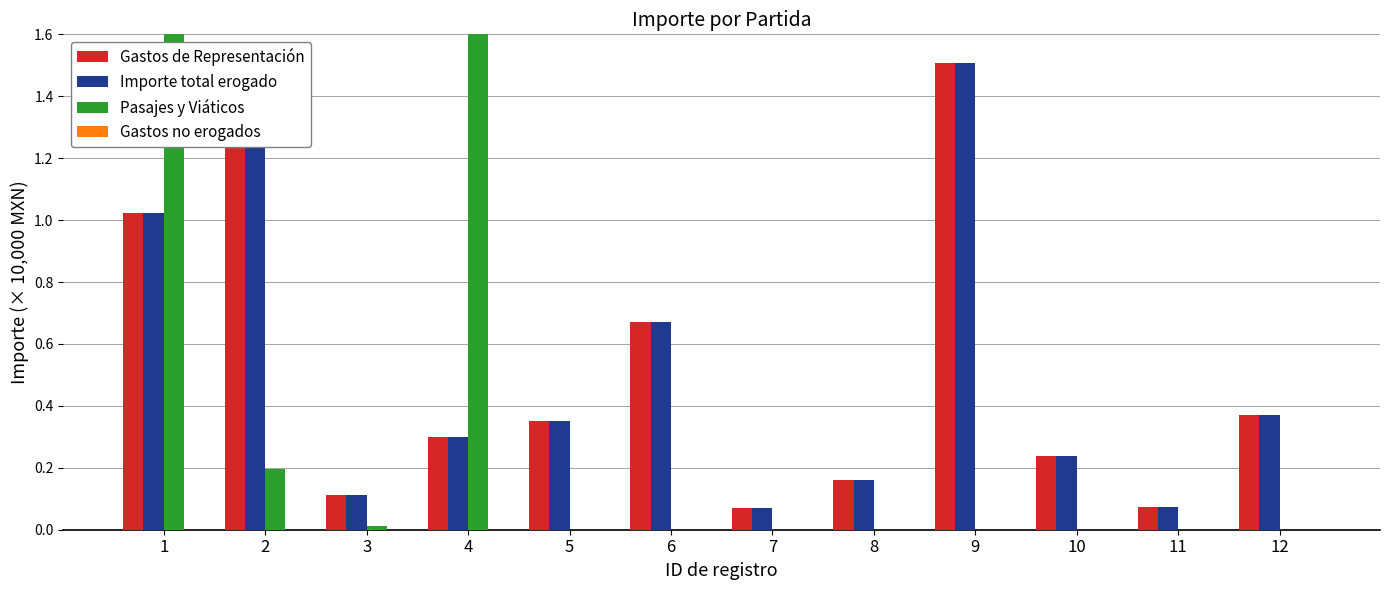

Which series has the widest spread of values?

Pasajes y Viáticos